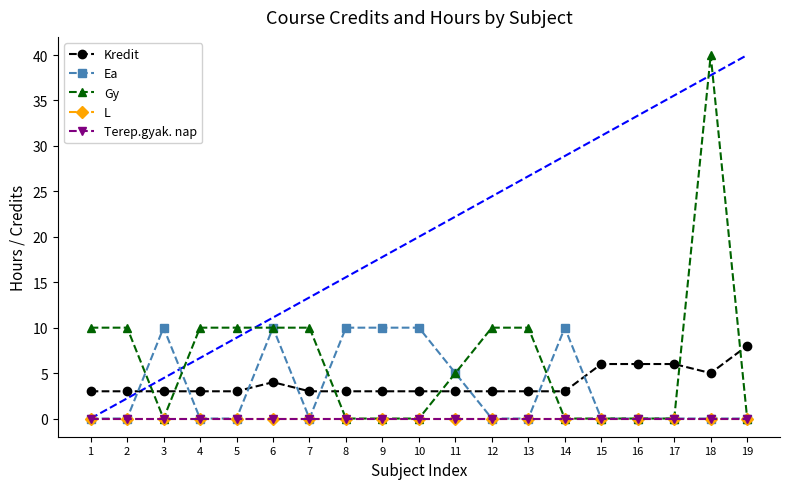

Where is Kredit nearest to the value 5?

18